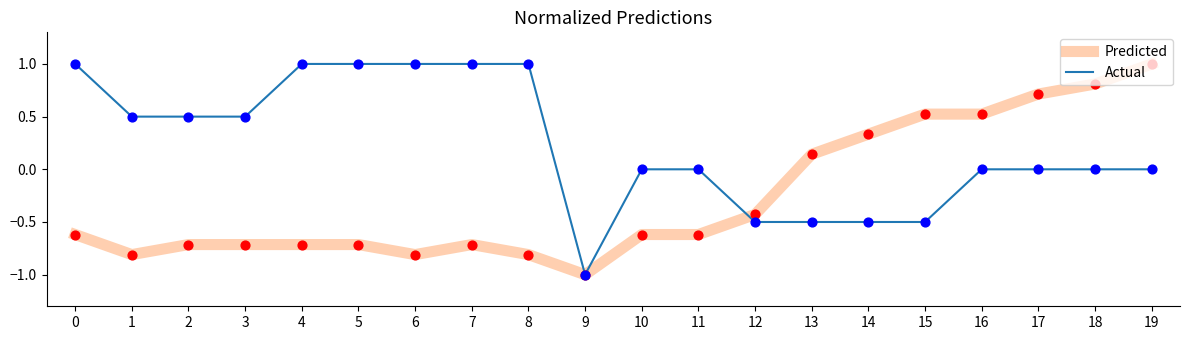

Is the value of Predicted at 4 greater than the value of Actual at 2?

No